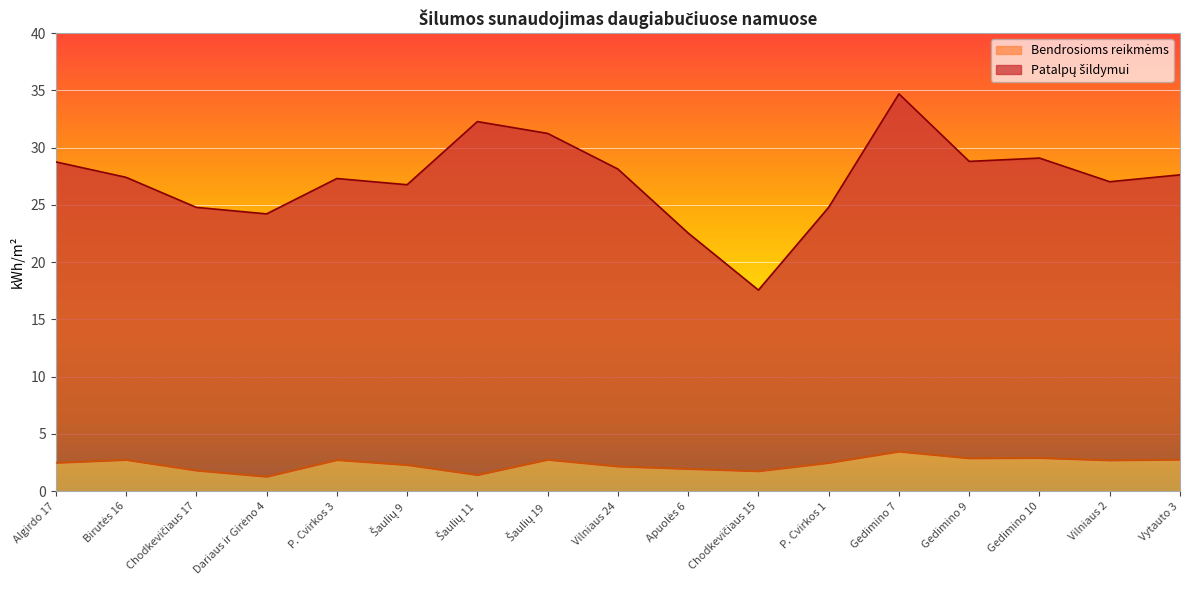

The value of Bendrosioms reikmėms at Gedimino 7 is 4.6. True or false?

False